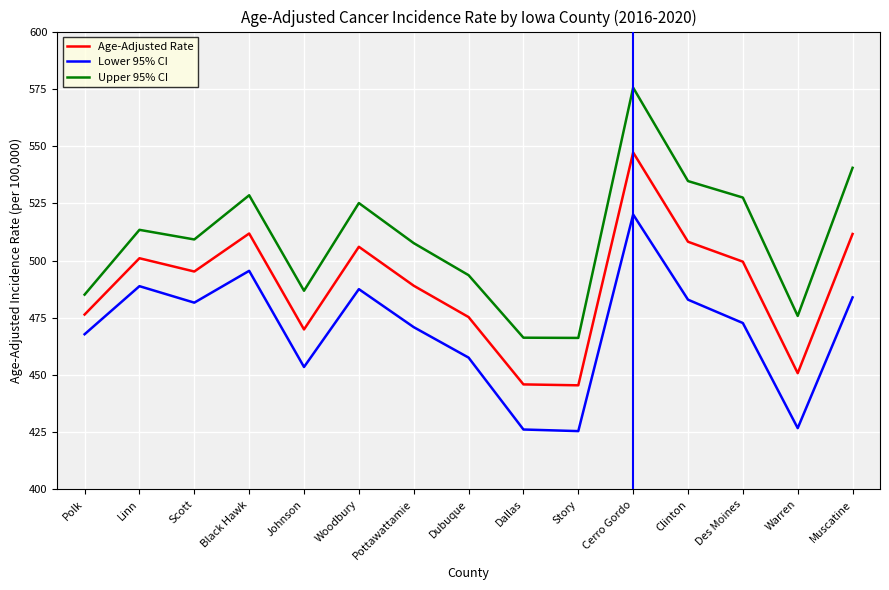

At which label does Lower 95% CI reach its peak?

Cerro Gordo